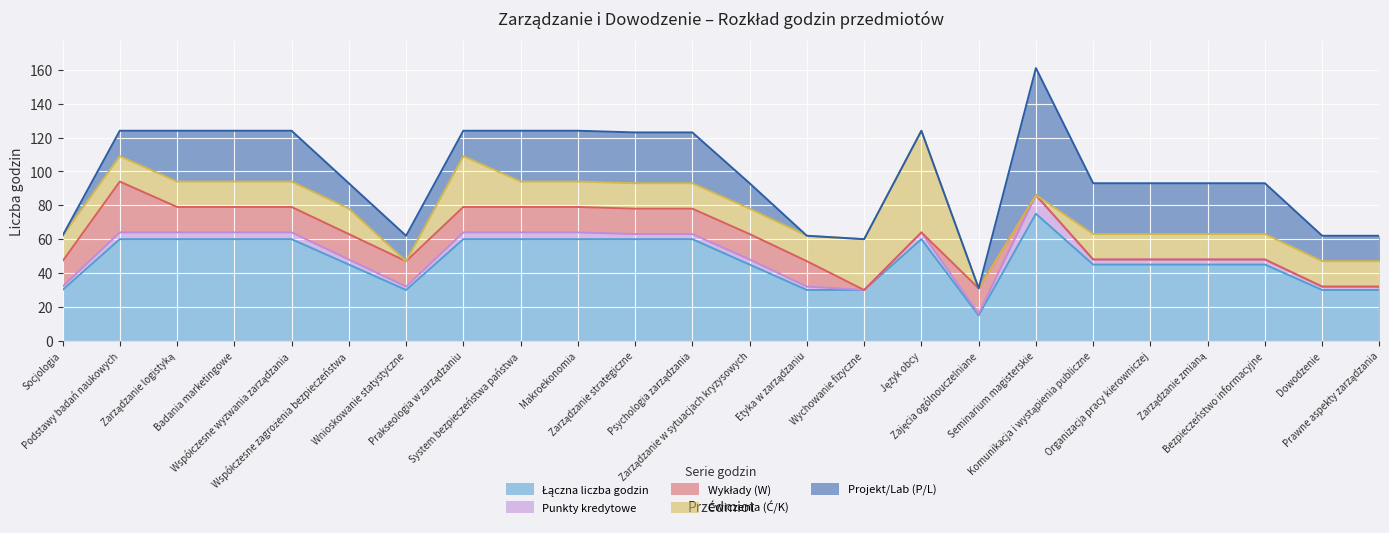

Reading left to right, transcribe all the data shown in this chart.

Łączna liczba godzin: Socjologia=30	Podstawy badań naukowych=60	Zarządzanie logistyką=60	Badania marketingowe=60	Współczesne wyzwania zarządzania=60	Współczesne zagrożenia bezpieczeństwa=45	Wnioskowanie statystyczne=30	Prakseologia w zarządzaniu=60	System bezpieczeństwa państwa=60	Makroekonomia=60	Zarządzanie strategiczne=60	Psychologia zarządzania=60	Zarządzanie w sytuacjach kryzysowych=45	Etyka w zarządzaniu=30	Wychowanie fizyczne=30	Język obcy=60	Zajęcia ogólnouczelniane=15	Seminarium magisterskie=75	Komunikacja i wystąpienia publiczne=45	Organizacja pracy kierowniczej=45	Zarządzanie zmianą=45	Bezpieczeństwo informacyjne=45	Dowodzenie=30	Prawne aspekty zarządzania=30
Punkty kredytowe: Socjologia=2	Podstawy badań naukowych=4	Zarządzanie logistyką=4	Badania marketingowe=4	Współczesne wyzwania zarządzania=4	Współczesne zagrożenia bezpieczeństwa=3	Wnioskowanie statystyczne=2	Prakseologia w zarządzaniu=4	System bezpieczeństwa państwa=4	Makroekonomia=4	Zarządzanie strategiczne=3	Psychologia zarządzania=3	Zarządzanie w sytuacjach kryzysowych=3	Etyka w zarządzaniu=2	Wychowanie fizyczne=0	Język obcy=4	Zajęcia ogólnouczelniane=1	Seminarium magisterskie=11	Komunikacja i wystąpienia publiczne=3	Organizacja pracy kierowniczej=3	Zarządzanie zmianą=3	Bezpieczeństwo informacyjne=3	Dowodzenie=2	Prawne aspekty zarządzania=2
Wykłady (W): Socjologia=15	Podstawy badań naukowych=30	Zarządzanie logistyką=15	Badania marketingowe=15	Współczesne wyzwania zarządzania=15	Współczesne zagrożenia bezpieczeństwa=15	Wnioskowanie statystyczne=15	Prakseologia w zarządzaniu=15	System bezpieczeństwa państwa=15	Makroekonomia=15	Zarządzanie strategiczne=15	Psychologia zarządzania=15	Zarządzanie w sytuacjach kryzysowych=15	Etyka w zarządzaniu=15	Wychowanie fizyczne=0	Język obcy=0	Zajęcia ogólnouczelniane=15	Seminarium magisterskie=0	Komunikacja i wystąpienia publiczne=0	Organizacja pracy kierowniczej=0	Zarządzanie zmianą=0	Bezpieczeństwo informacyjne=0	Dowodzenie=0	Prawne aspekty zarządzania=0
Ćwiczenia (Ć/K): Socjologia=15	Podstawy badań naukowych=15	Zarządzanie logistyką=15	Badania marketingowe=15	Współczesne wyzwania zarządzania=15	Współczesne zagrożenia bezpieczeństwa=15	Wnioskowanie statystyczne=0	Prakseologia w zarządzaniu=30	System bezpieczeństwa państwa=15	Makroekonomia=15	Zarządzanie strategiczne=15	Psychologia zarządzania=15	Zarządzanie w sytuacjach kryzysowych=15	Etyka w zarządzaniu=15	Wychowanie fizyczne=30	Język obcy=60	Zajęcia ogólnouczelniane=0	Seminarium magisterskie=0	Komunikacja i wystąpienia publiczne=15	Organizacja pracy kierowniczej=15	Zarządzanie zmianą=15	Bezpieczeństwo informacyjne=15	Dowodzenie=15	Prawne aspekty zarządzania=15
Projekt/Lab (P/L): Socjologia=0	Podstawy badań naukowych=15	Zarządzanie logistyką=30	Badania marketingowe=30	Współczesne wyzwania zarządzania=30	Współczesne zagrożenia bezpieczeństwa=15	Wnioskowanie statystyczne=15	Prakseologia w zarządzaniu=15	System bezpieczeństwa państwa=30	Makroekonomia=30	Zarządzanie strategiczne=30	Psychologia zarządzania=30	Zarządzanie w sytuacjach kryzysowych=15	Etyka w zarządzaniu=0	Wychowanie fizyczne=0	Język obcy=0	Zajęcia ogólnouczelniane=0	Seminarium magisterskie=75	Komunikacja i wystąpienia publiczne=30	Organizacja pracy kierowniczej=30	Zarządzanie zmianą=30	Bezpieczeństwo informacyjne=30	Dowodzenie=15	Prawne aspekty zarządzania=15